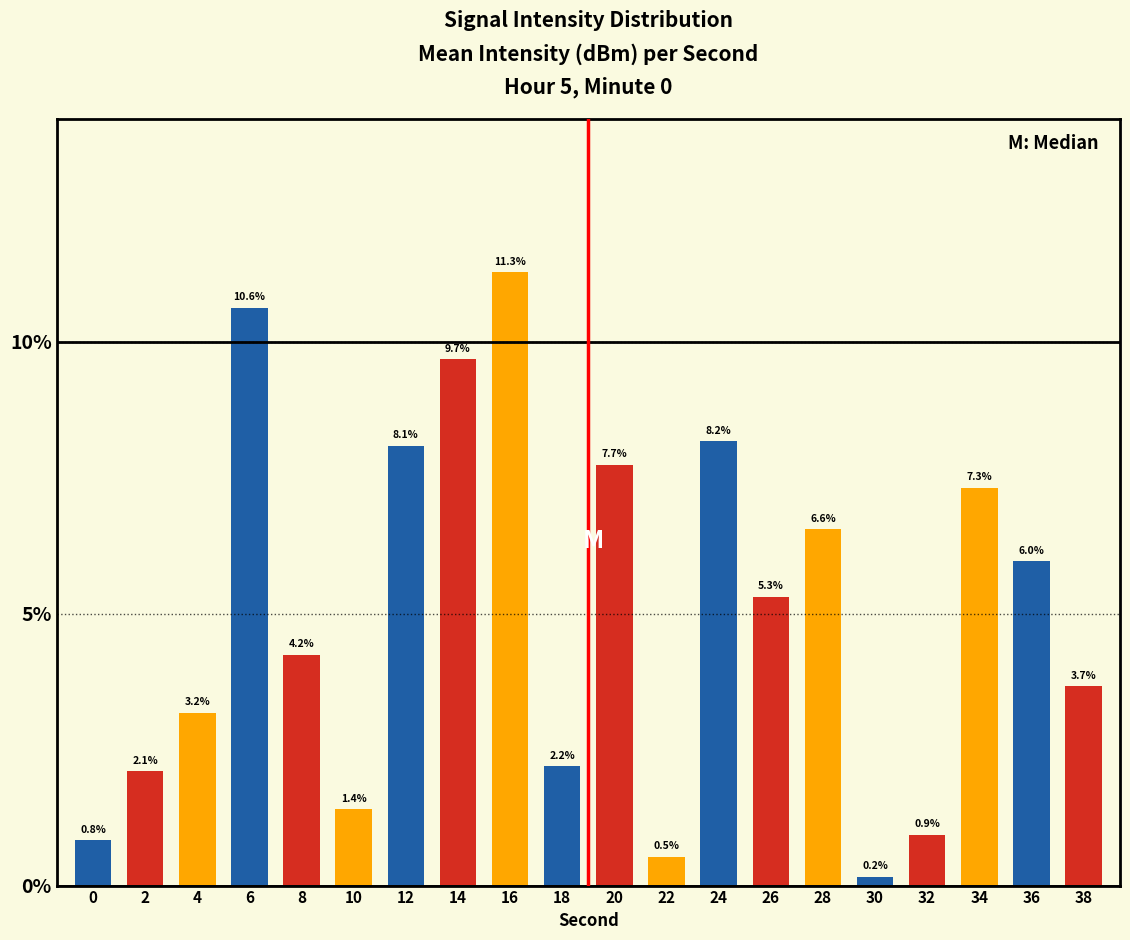

Rank the categories by value from highest to lowest.

16, 6, 14, 24, 12, 20, 34, 28, 36, 26, 8, 38, 4, 18, 2, 10, 32, 0, 22, 30